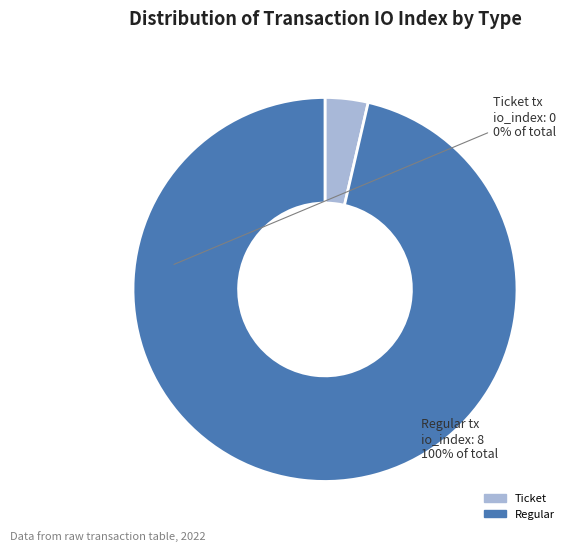

Combined, do Ticket and Regular account for over 50%?

Yes